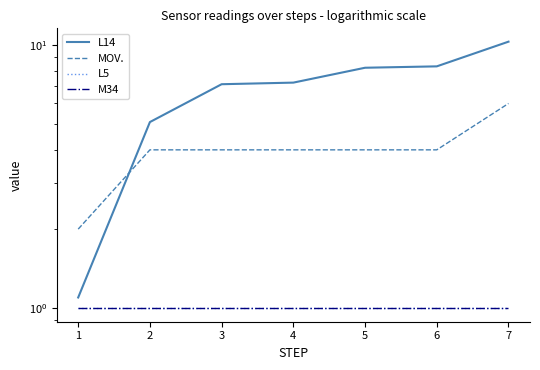

At how many categories does at least one series exceed 1?

7